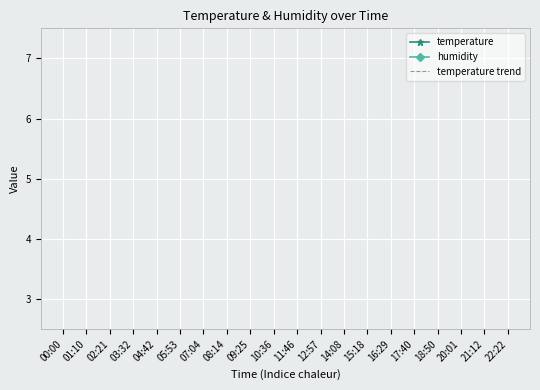

What is the label of the 19th point from the right?

01:10